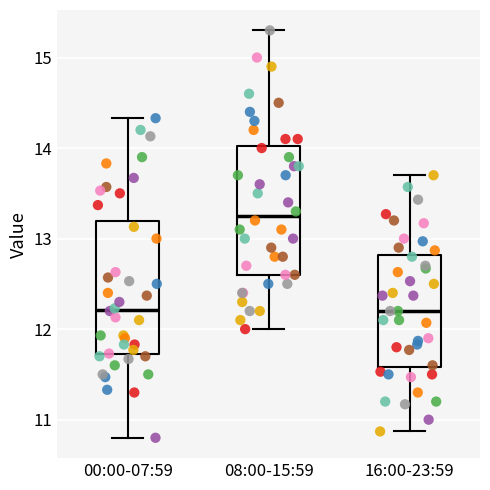

Which box has the highest median line?

08:00-15:59